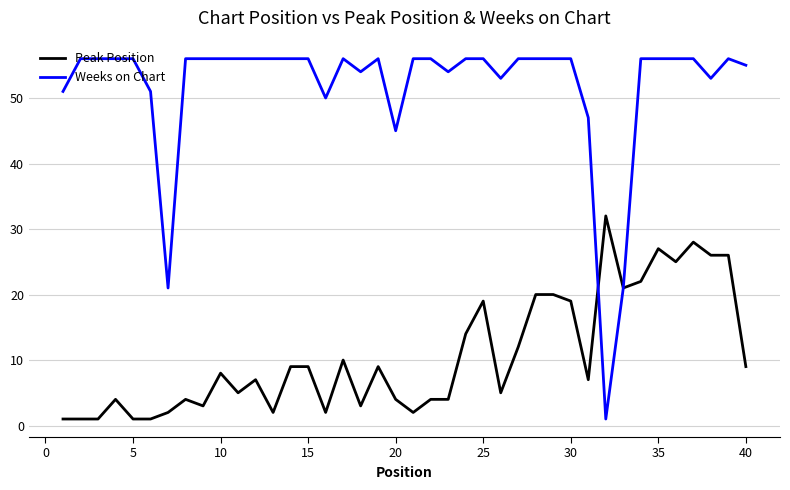

What is the maximum value shown in the chart?

56